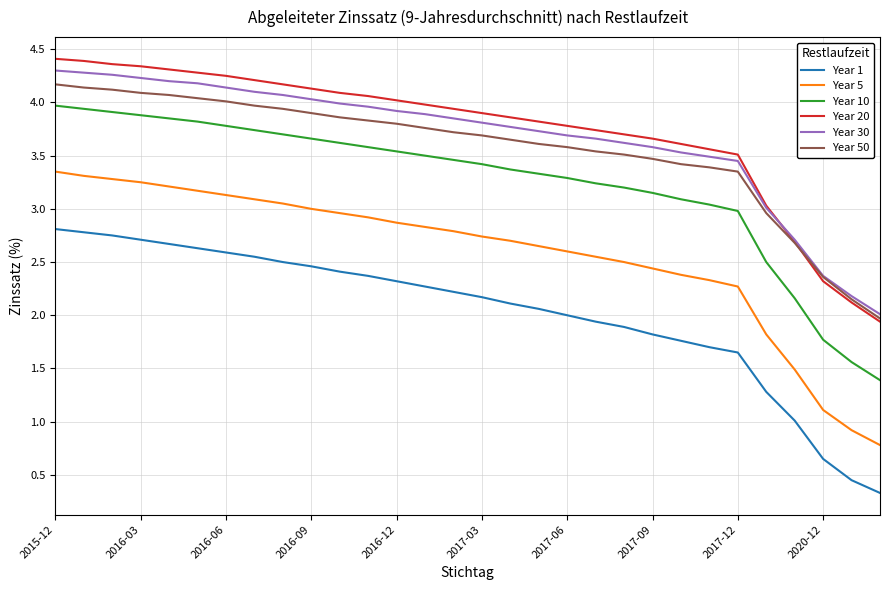

What is the maximum value for Year 20?

4.4